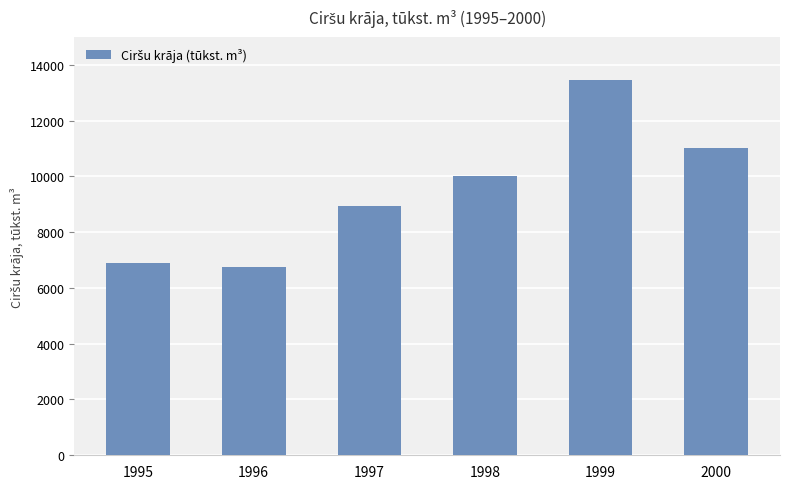

How many values exceed 10029?

3